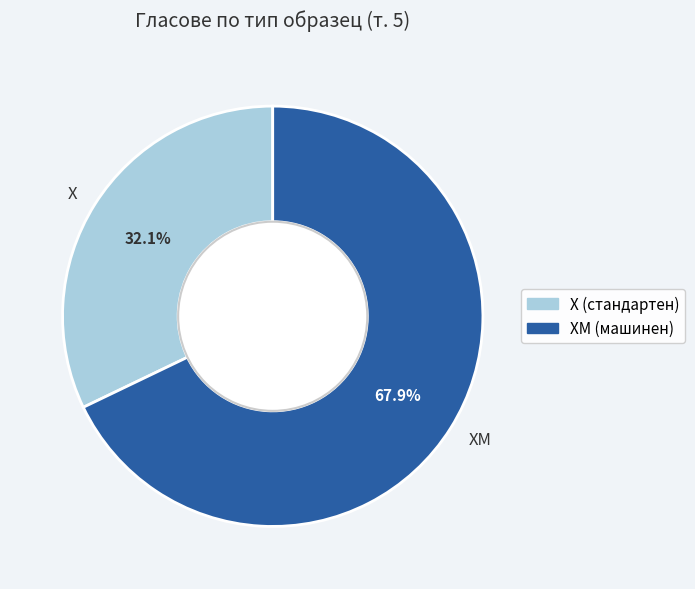

Which slice is the smallest?

Х